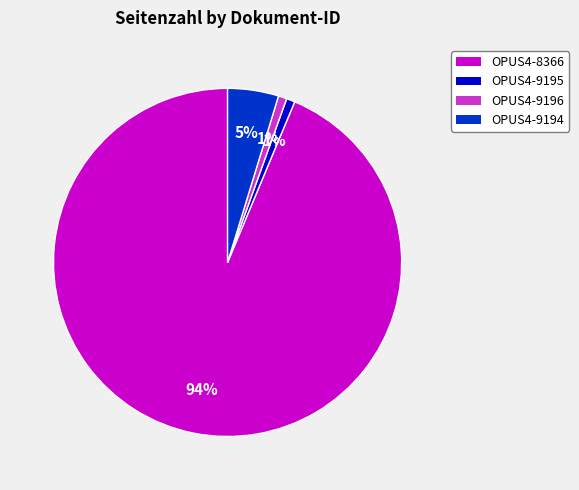

To the nearest percent, what is the combined percentage of OPUS4-9196 and OPUS4-9194?

6%